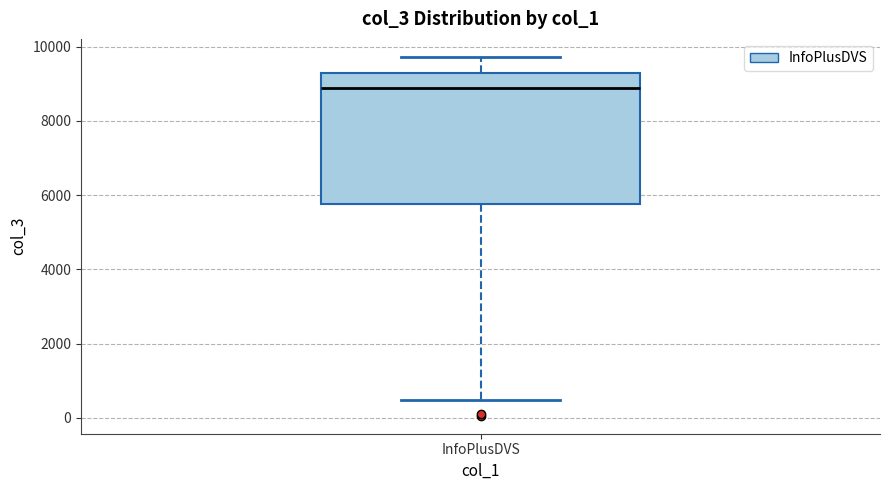

Read this box plot against the y-axis: the position of the median line, the range covered by the box, and the ends of both whiskers. The values are not printed on the chart, so give them approximately, as read against the axis.

median 8800, box 5800 to 9200, whiskers 400 to 9800